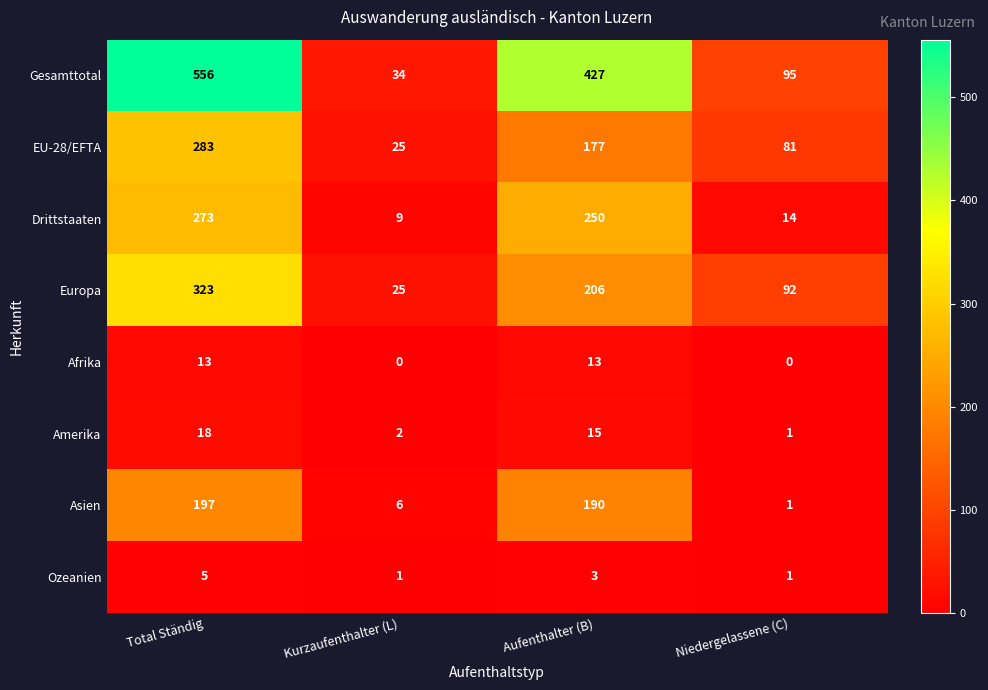

What is the sum of all Afrika values?

26